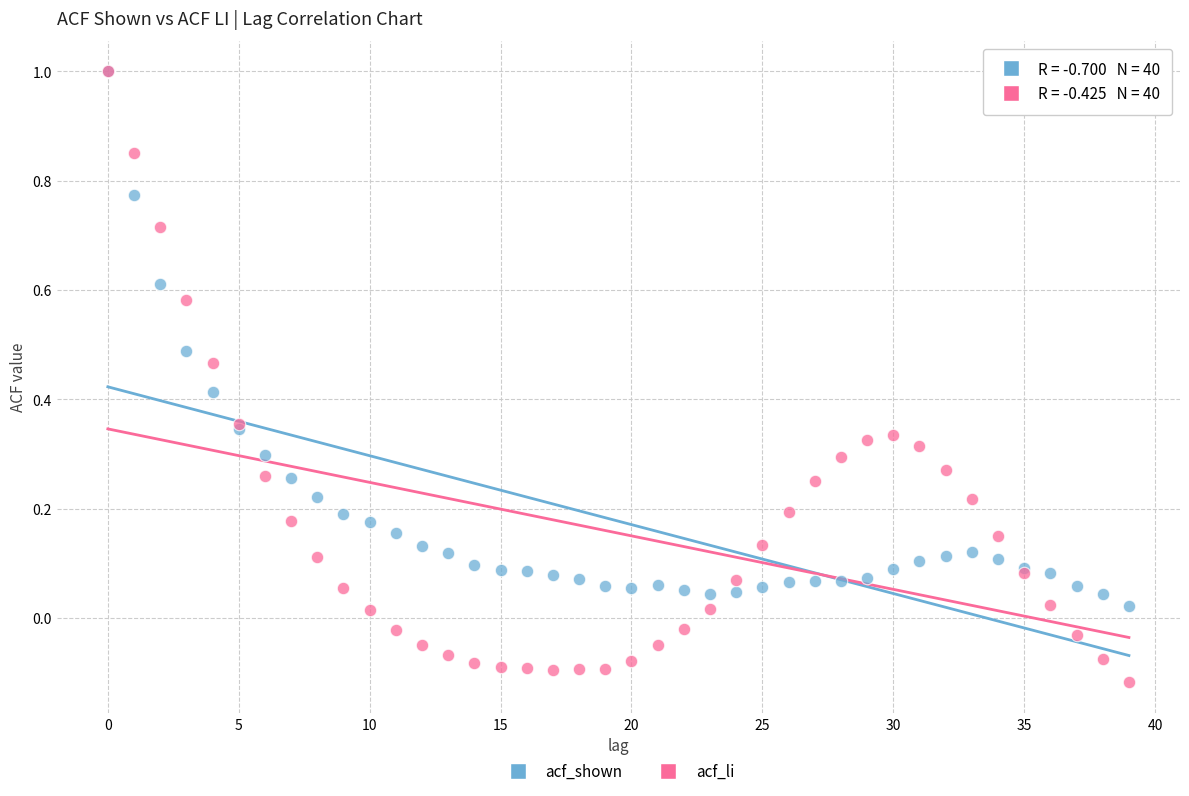

What are all the series names shown in the legend?

acf_shown, acf_li